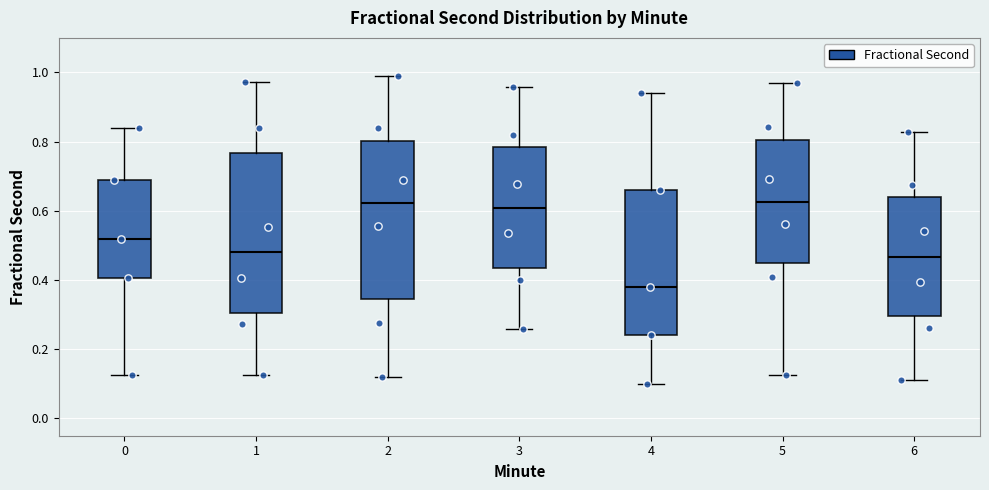

Reading left to right, transcribe this box plot: for each box, give where its median line is, the range the box spans, and where its two whiskers end, as read against the y-axis. The values are not printed on the chart, so give them approximately, as read against the axis.

0: median 0.52, box 0.40 to 0.70, whiskers 0.12 to 0.84
1: median 0.48, box 0.30 to 0.76, whiskers 0.12 to 0.98
2: median 0.62, box 0.34 to 0.80, whiskers 0.12 to 0.98
3: median 0.60, box 0.44 to 0.78, whiskers 0.26 to 0.96
4: median 0.38, box 0.24 to 0.66, whiskers 0.10 to 0.94
5: median 0.62, box 0.44 to 0.80, whiskers 0.12 to 0.96
6: median 0.46, box 0.30 to 0.64, whiskers 0.12 to 0.82